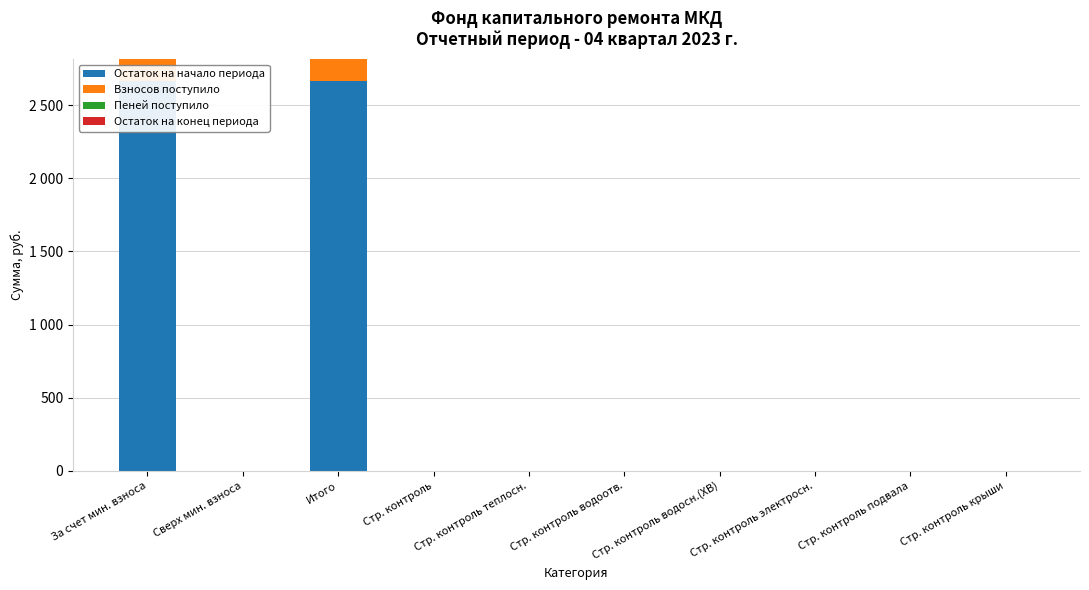

At which label is Остаток на конец периода closest to 0?

За счет мин. взноса